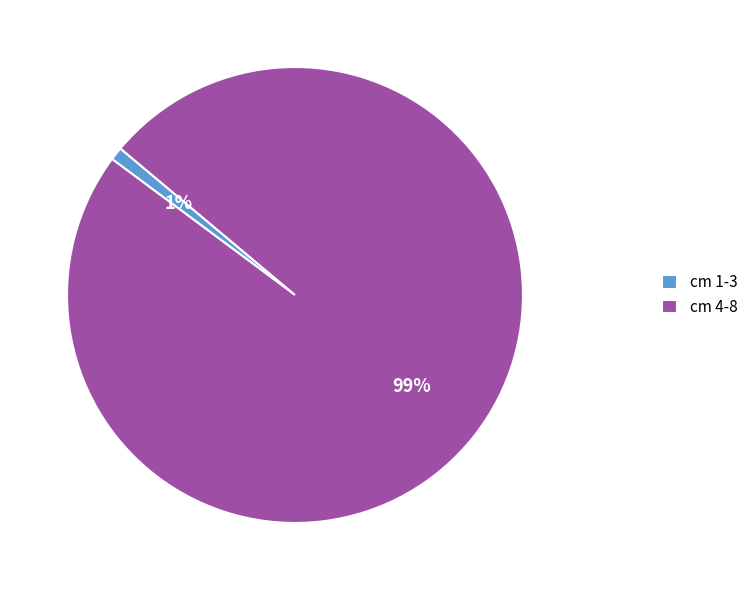

To the nearest percent, what portion does cm 1-3 represent?

1%